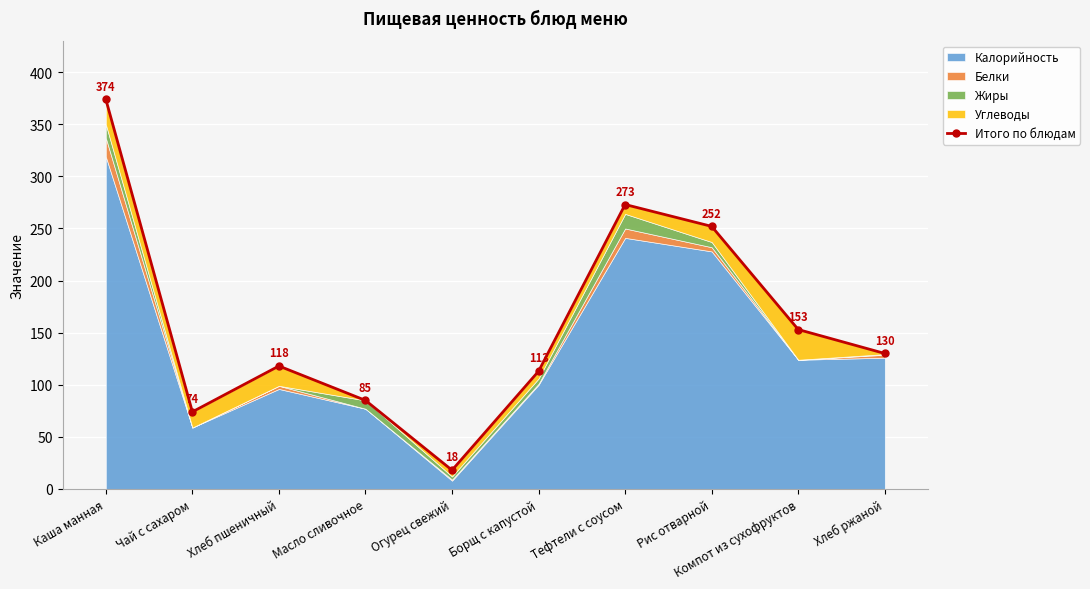

Which category has the lowest value across all series?

Огурец свежий